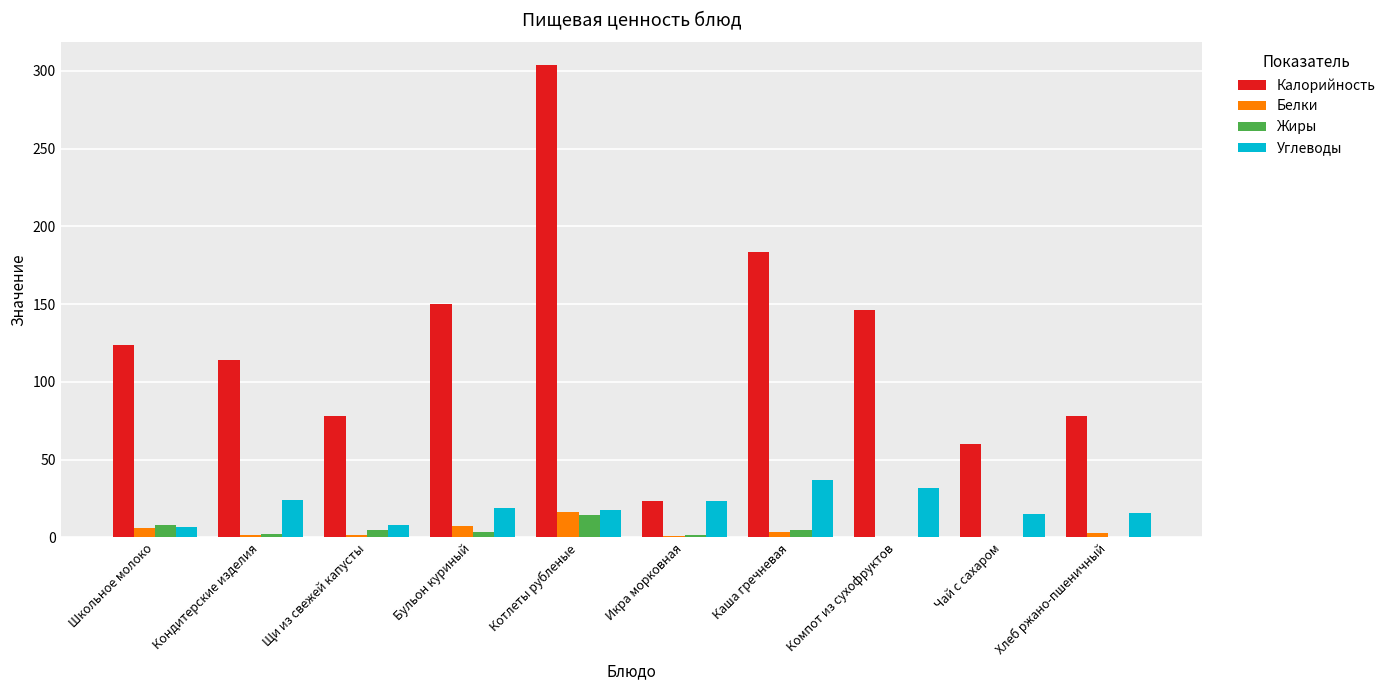

What are all the series names shown in the legend?

Калорийность, Белки, Жиры, Углеводы